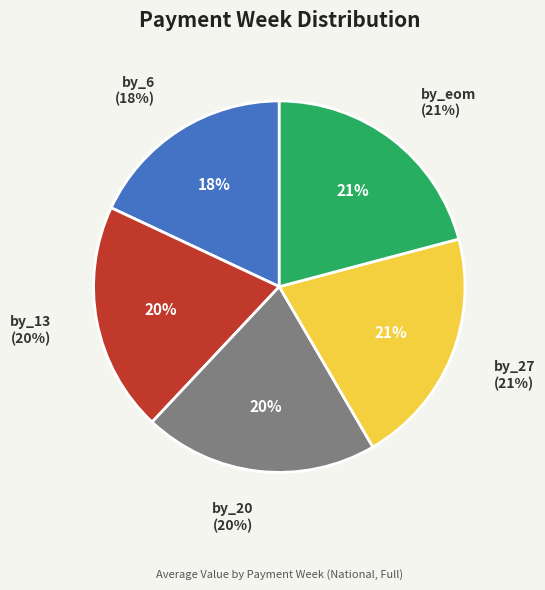

What percentage do by_20 and by_6 together represent?

38.4%